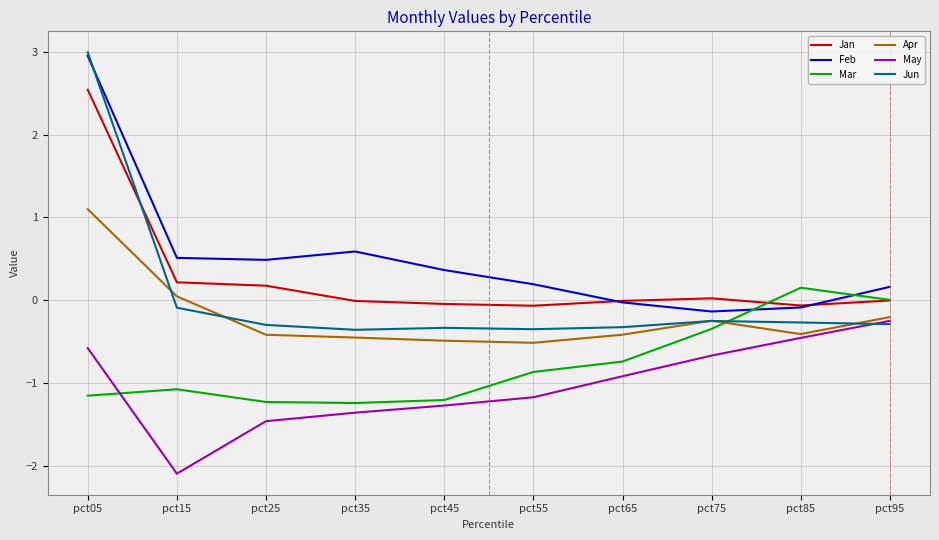

Is it true that Feb equals -0.1 at pct75?

True